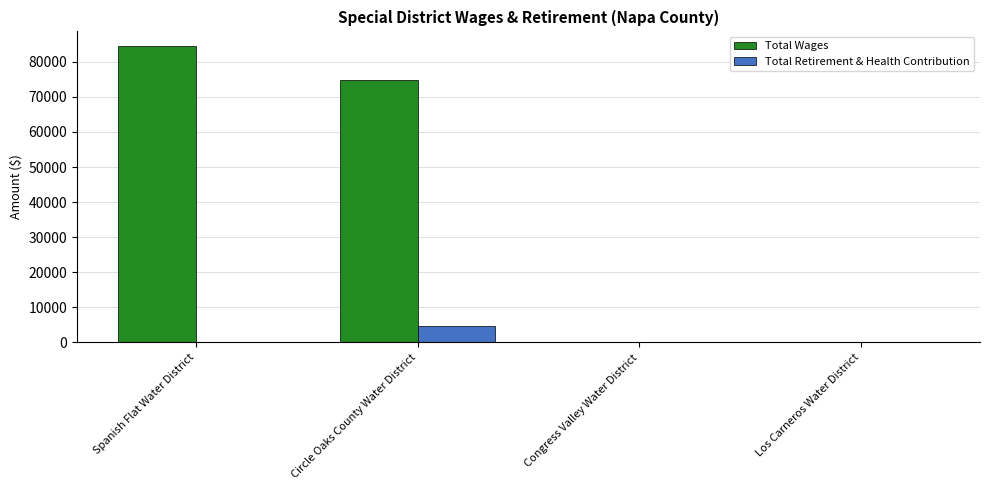

Is the value of Total Retirement & Health Contribution at Congress Valley Water District greater than the value of Total Wages at Circle Oaks County Water District?

No